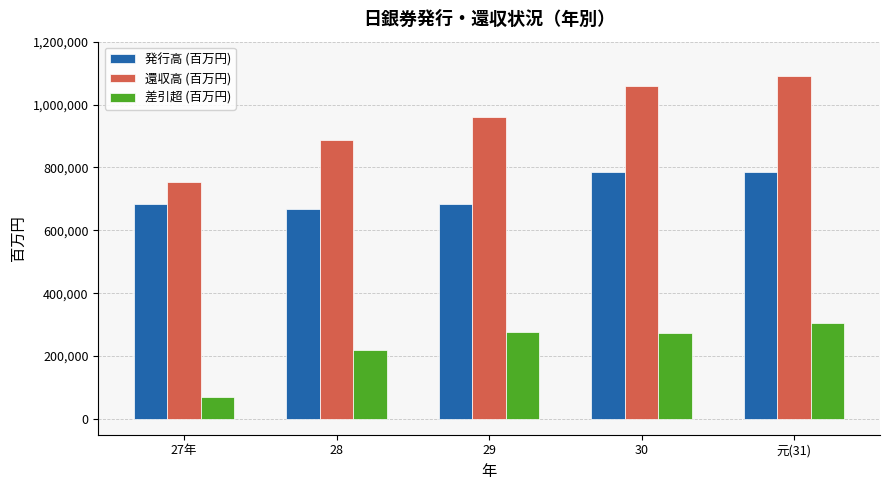

Count the number of data series in this chart.

3